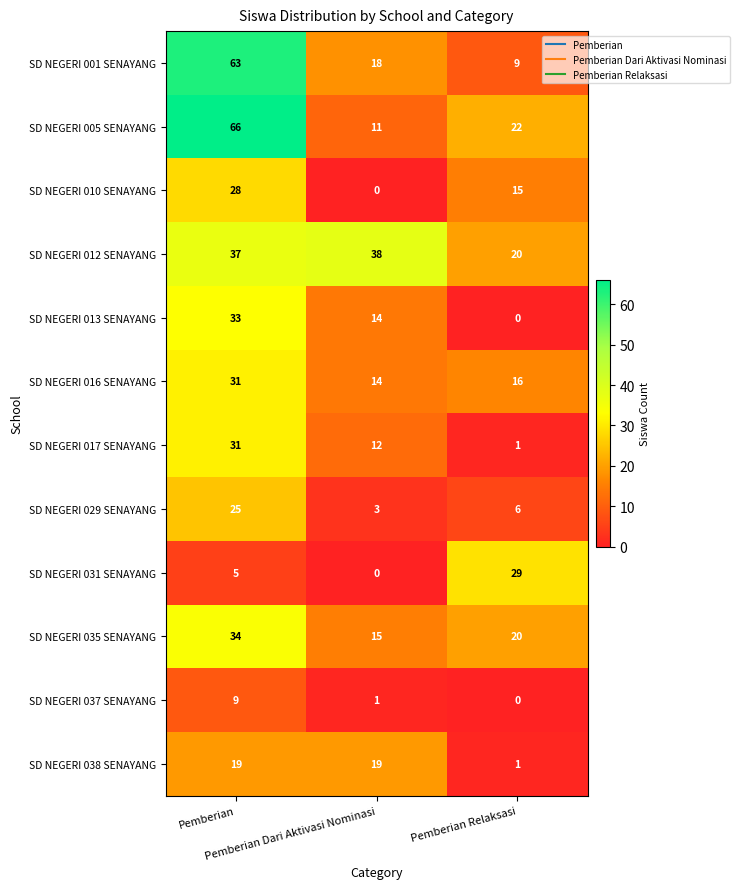

At how many categories does at least one series exceed 4?

3